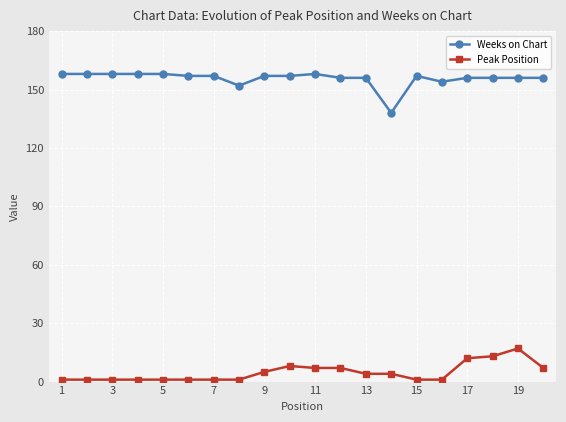

True or false: Peak Position and Weeks on Chart cross at least once.

False